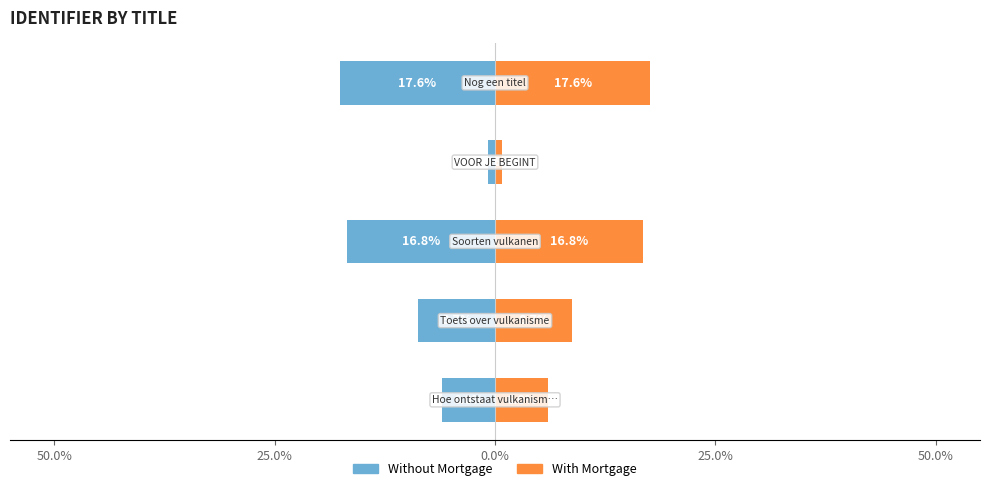

At how many categories does at least one series exceed -4?

5